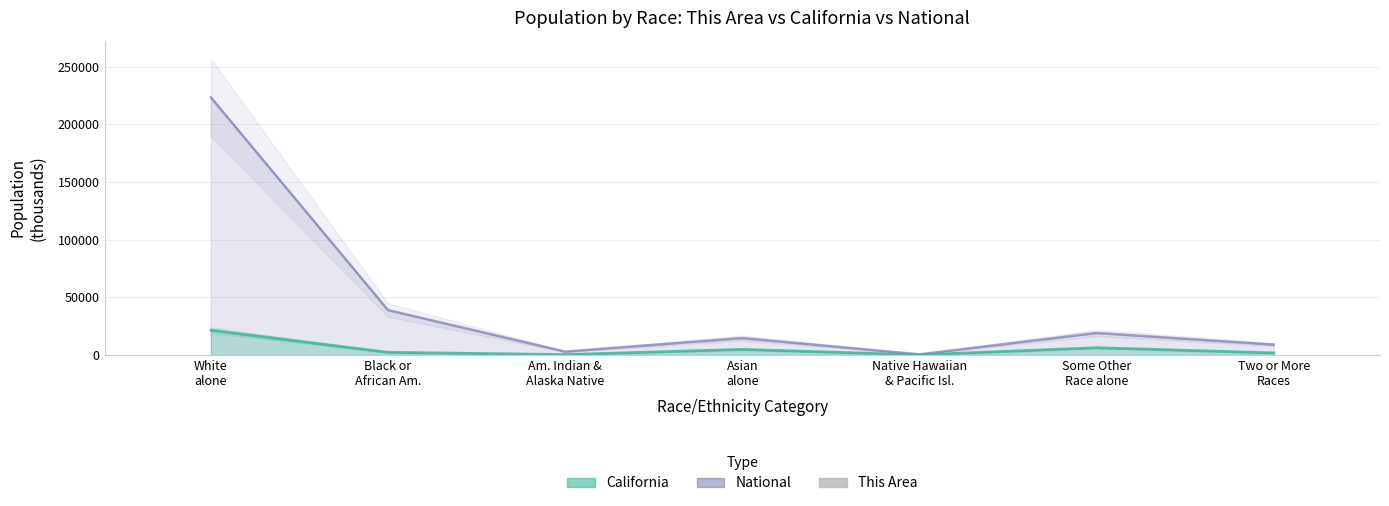

The value at Black or
African Am. is 2.4. True or false?

True